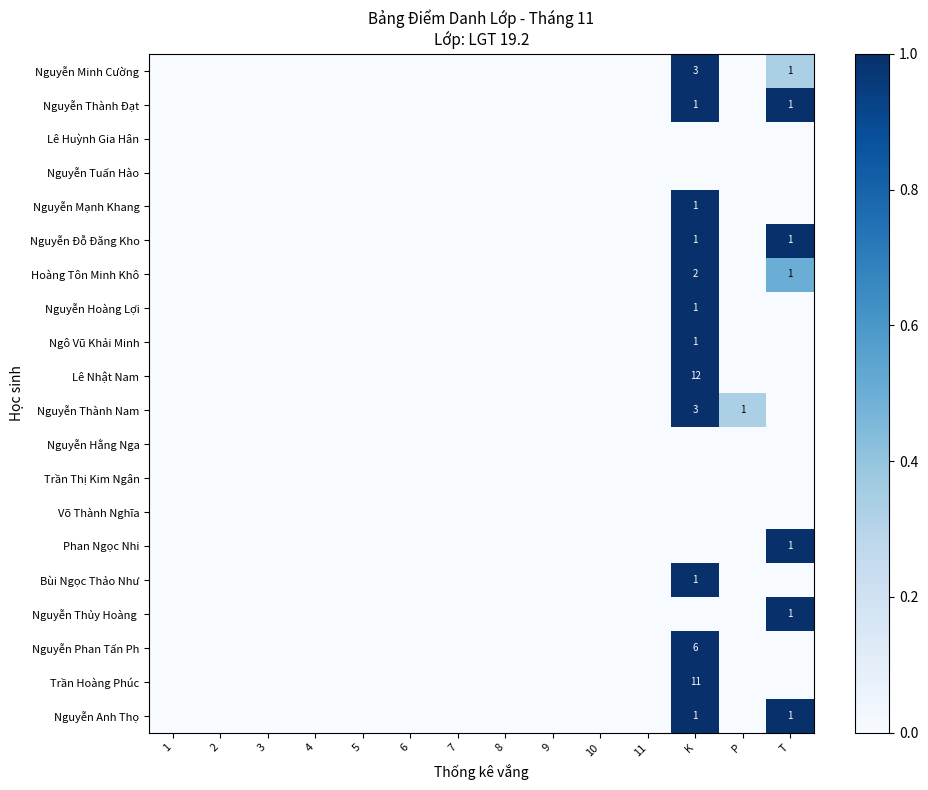

What is the sum of all Nguyễn Thành Đạt values?

2.0